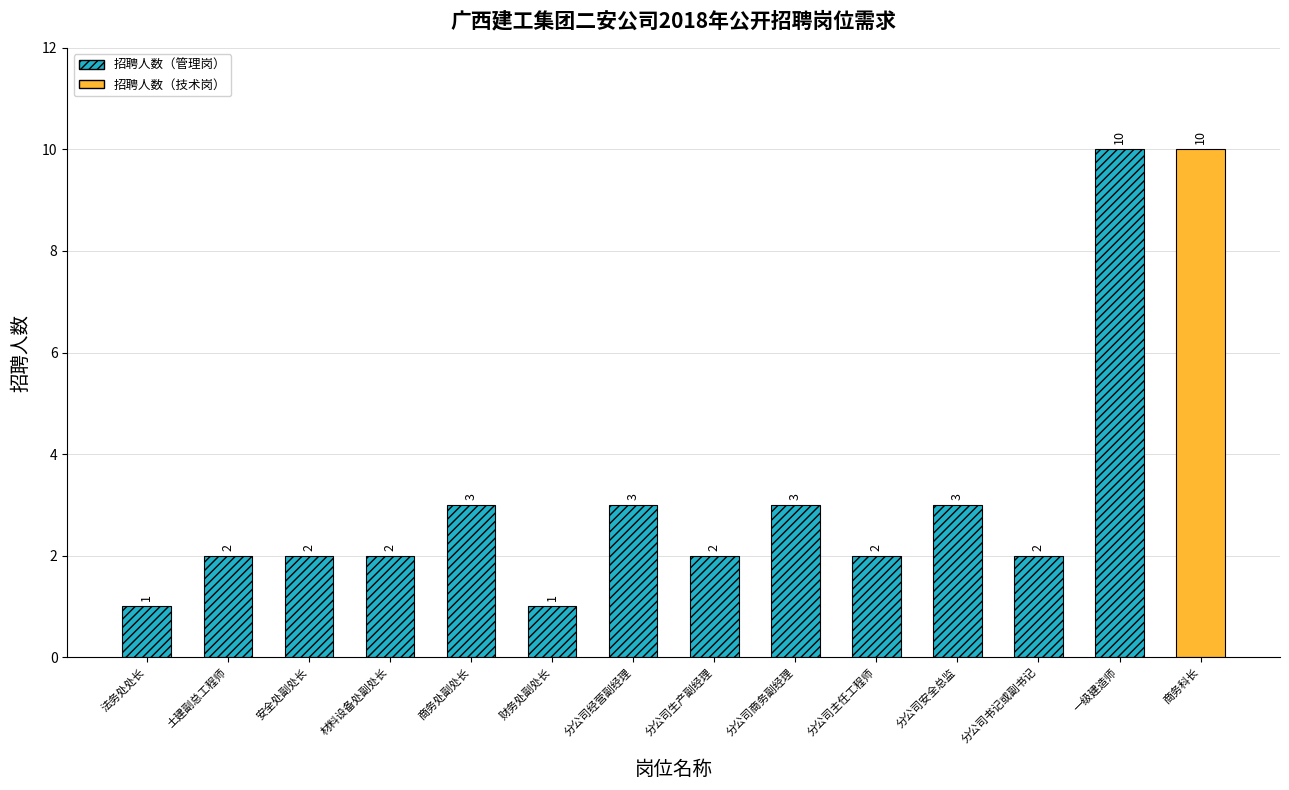

At which label is the value closest to 5?

商务处副处长